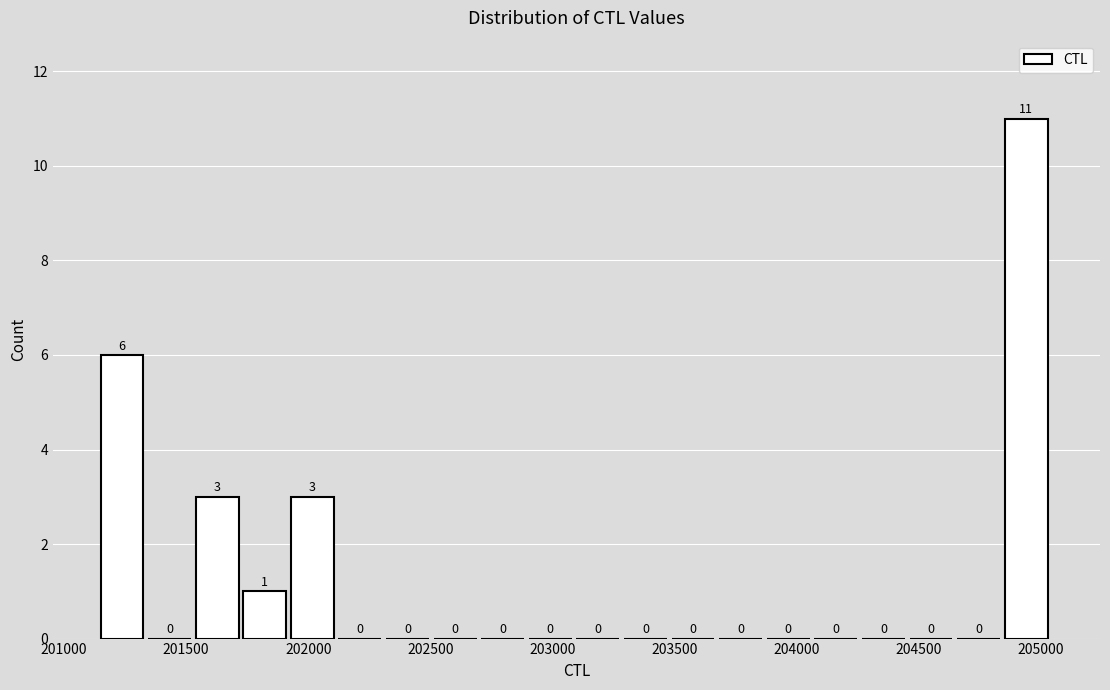

Read against the x-axis, roughly where is the centre of the tallest bar?

204950